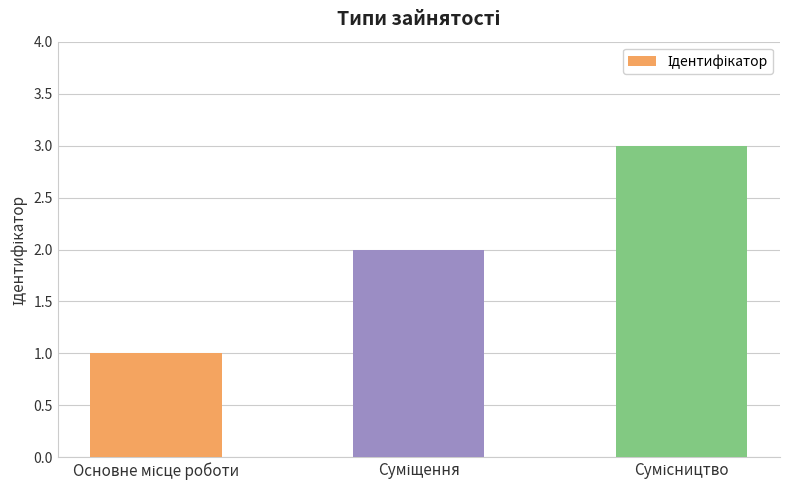

What is the greatest value displayed?

3